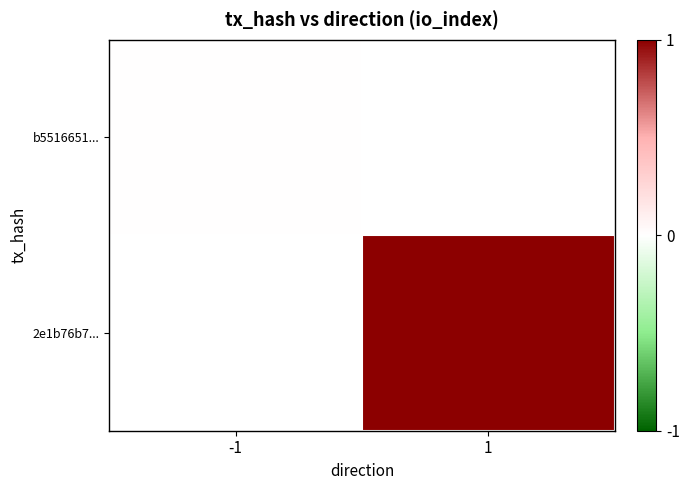

Is the value of b5516651... at 1 greater than the value of 2e1b76b7... at -1?

No